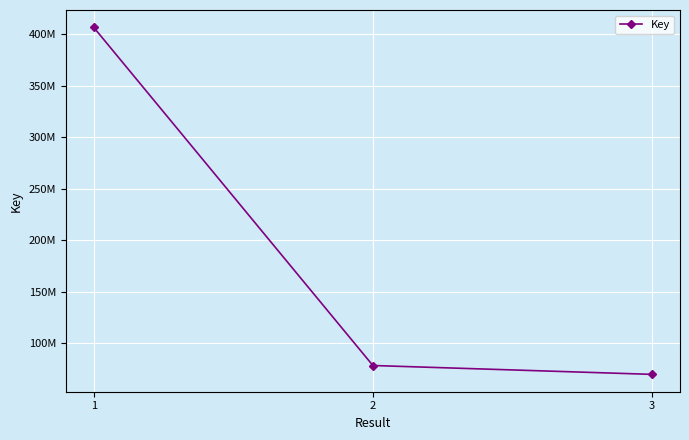

Does the chart have visible grid lines?

Yes